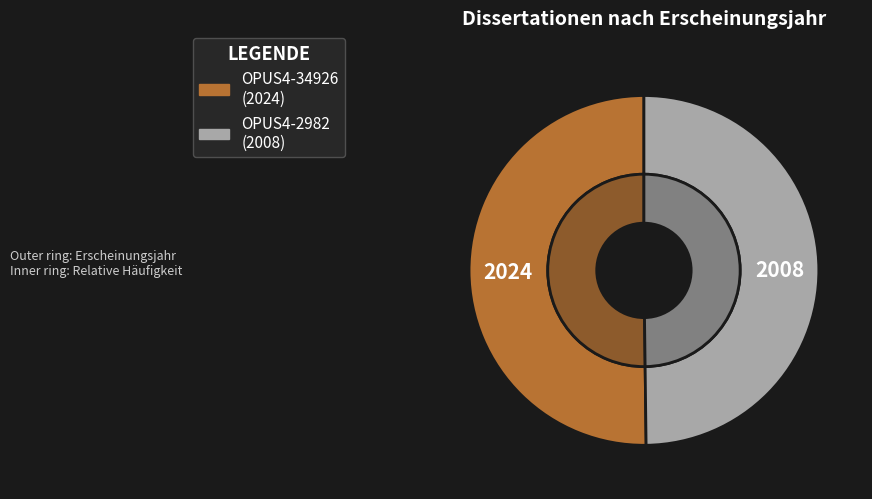

True or false: OPUS4-34926 accounts for 43% of the total.

False